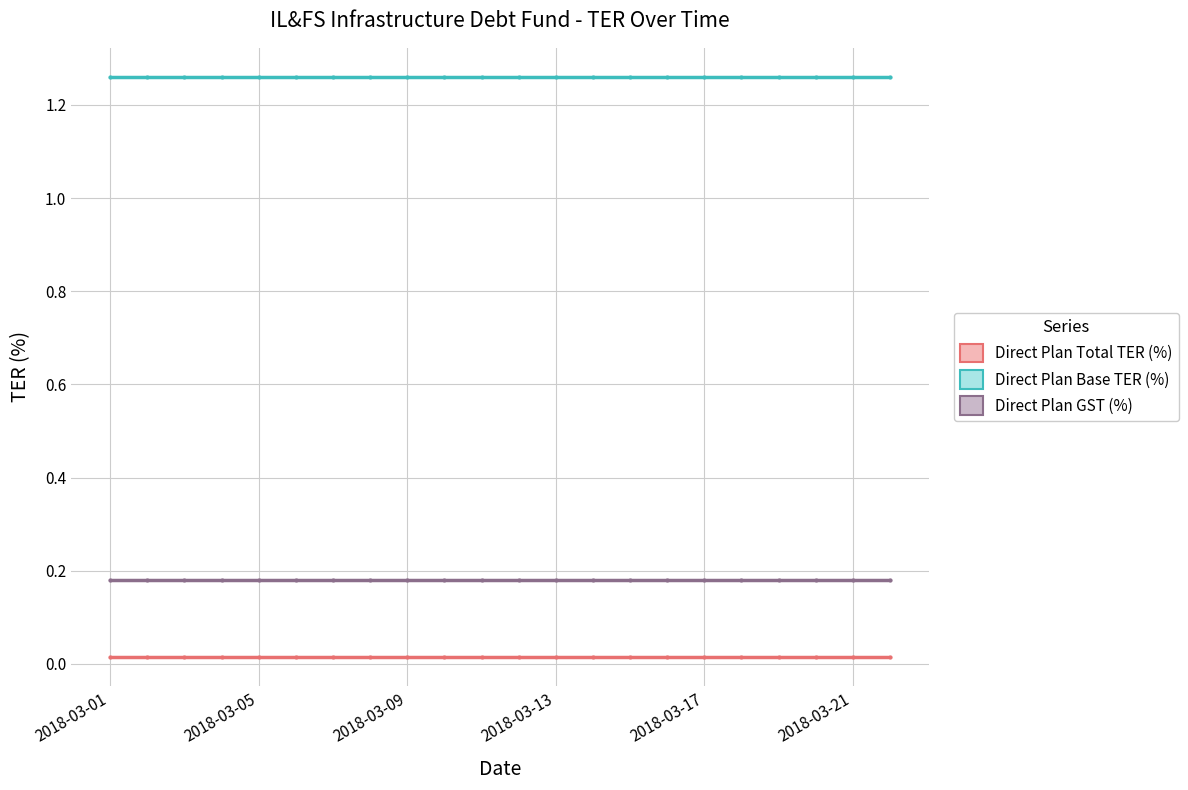

What is the average value of the Direct Plan GST (%) series?

0.2